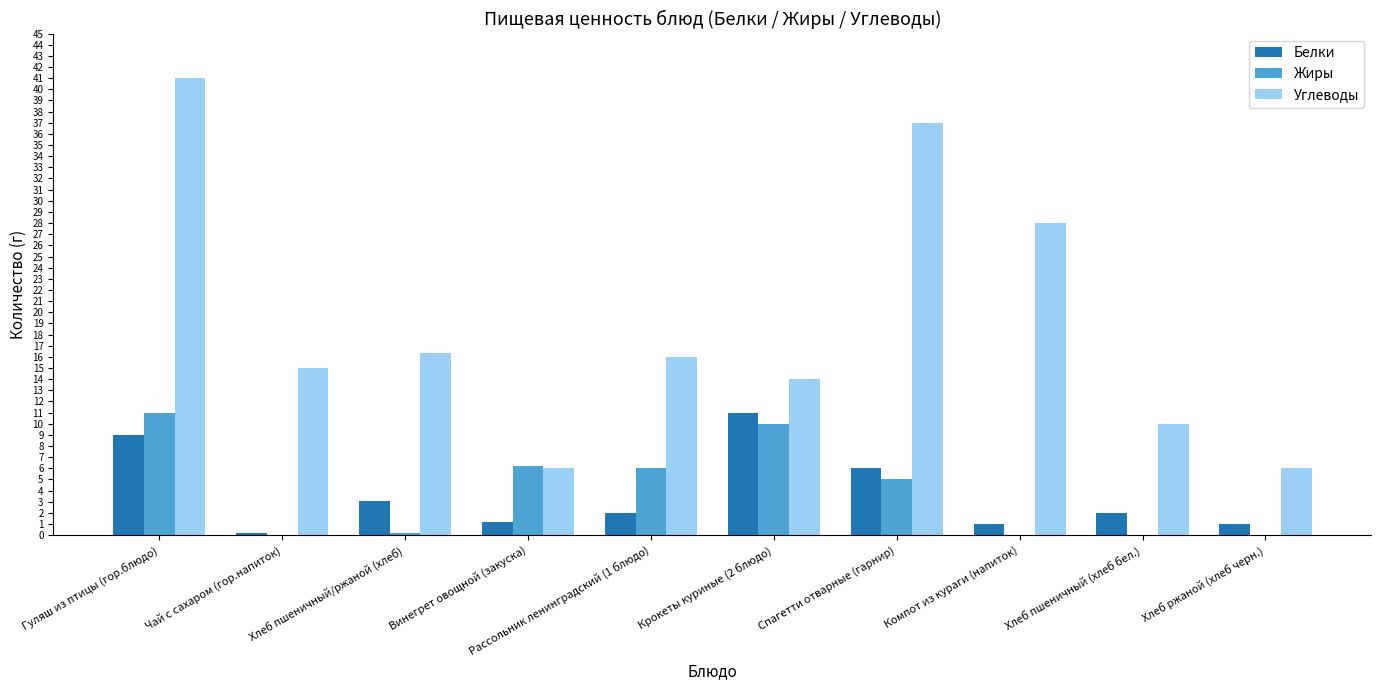

Where is Углеводы nearest to the value 23?

Компот из кураги (напиток)